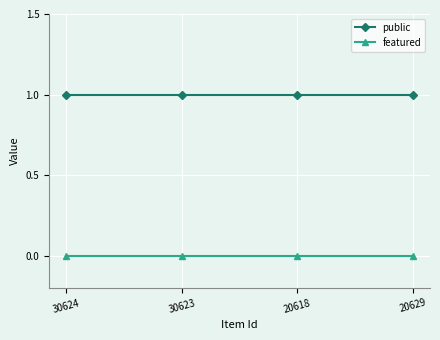

What is the value of the public point at the 1st from the left?

1